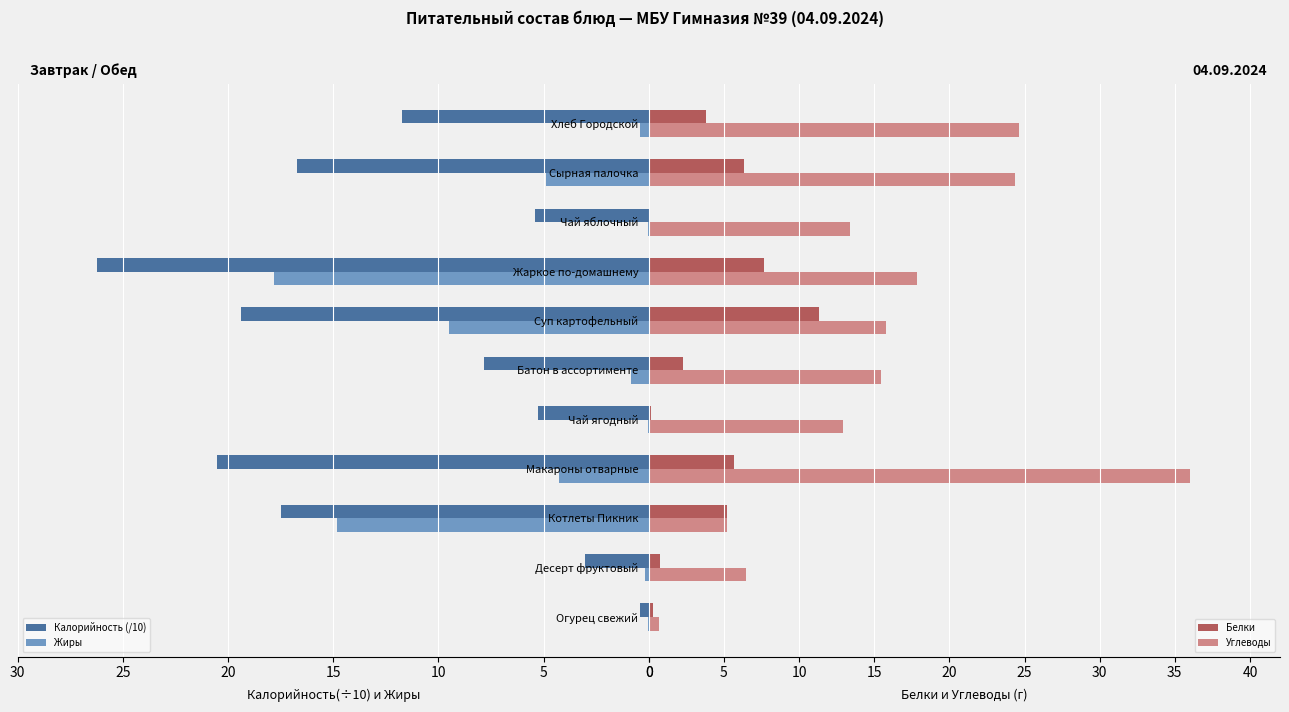

What is the maximum value for Жиры?

17.8